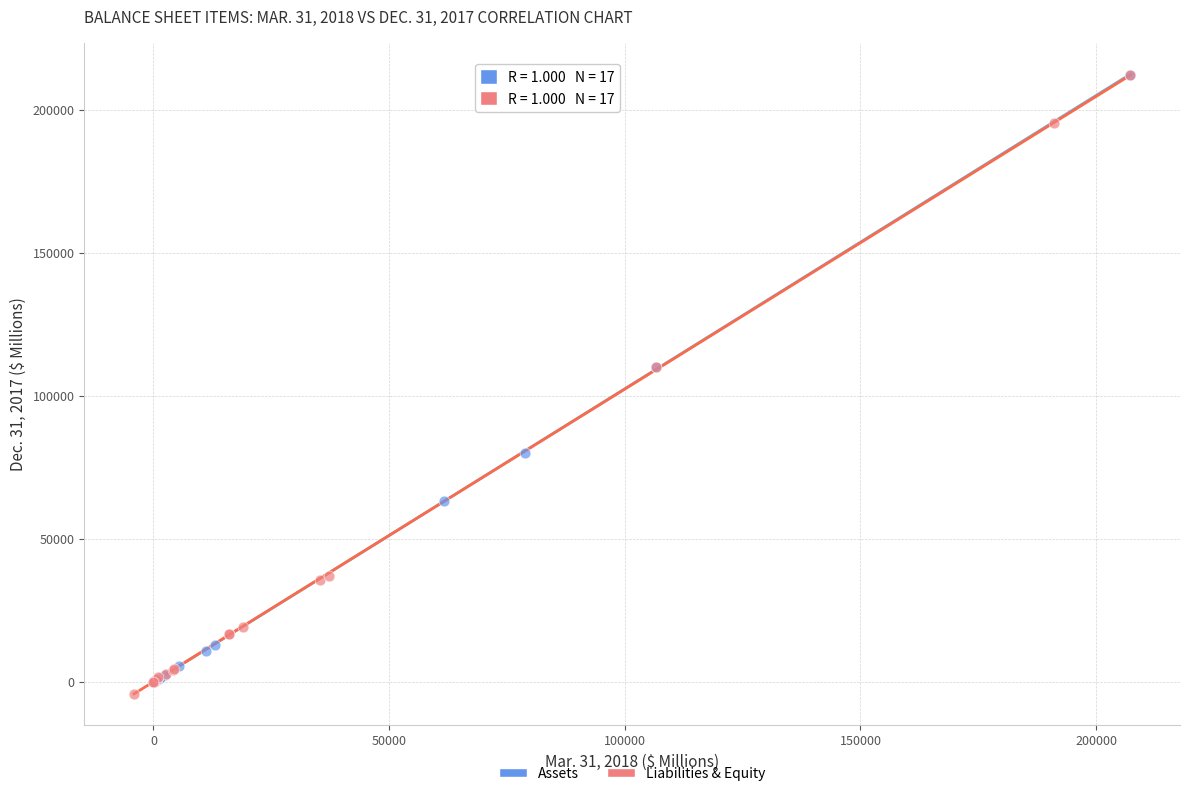

Which series has the largest Y range (max minus min)?

Liabilities & Equity